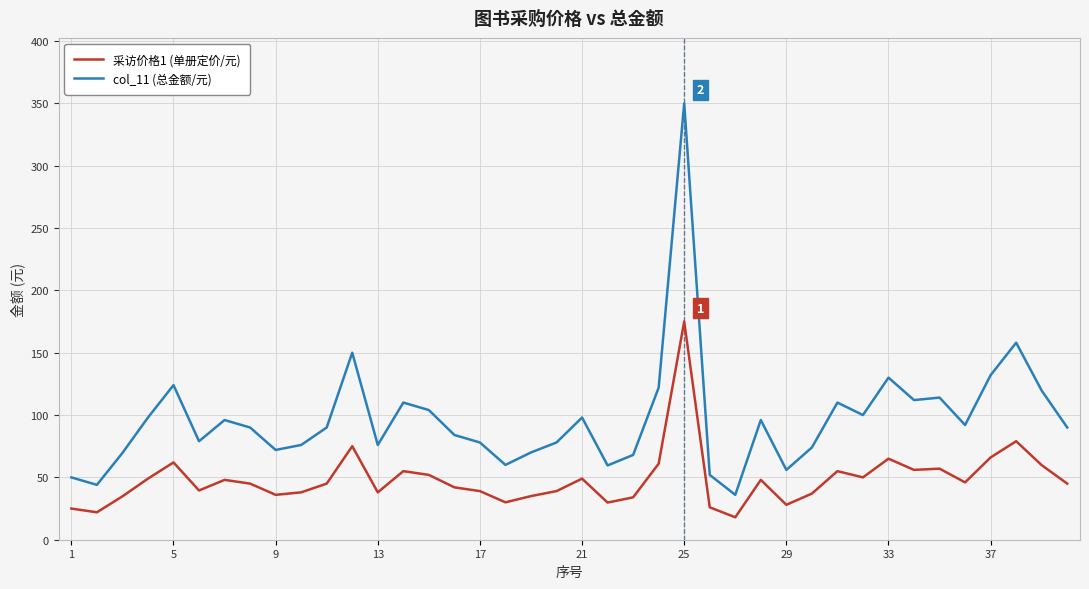

List the series in order of their peak value, lowest first.

采访价格1 (单册定价/元), col_11 (总金额/元)